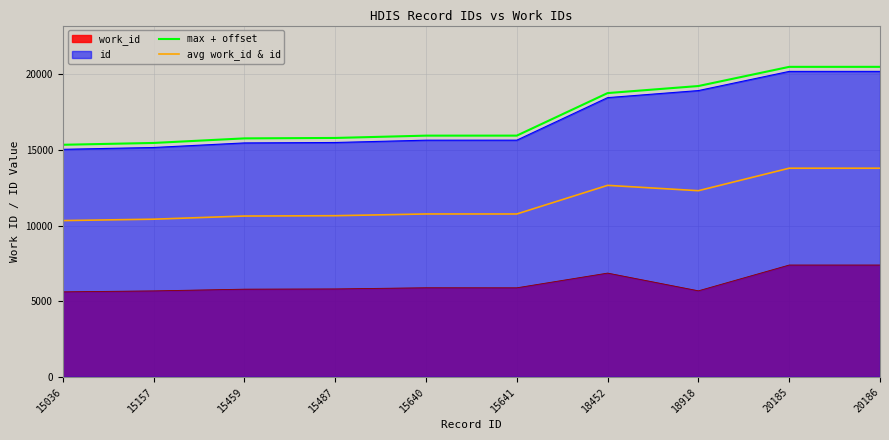

True or false: avg work_id & id and max + offset cross at least once.

False